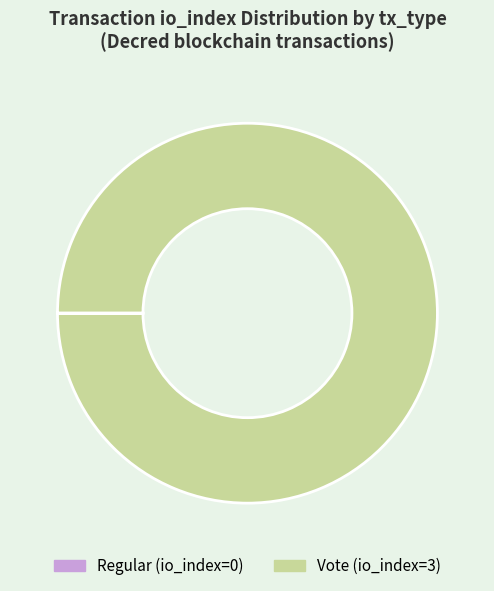

What is the largest slice in the pie chart?

Vote (io_index=3)